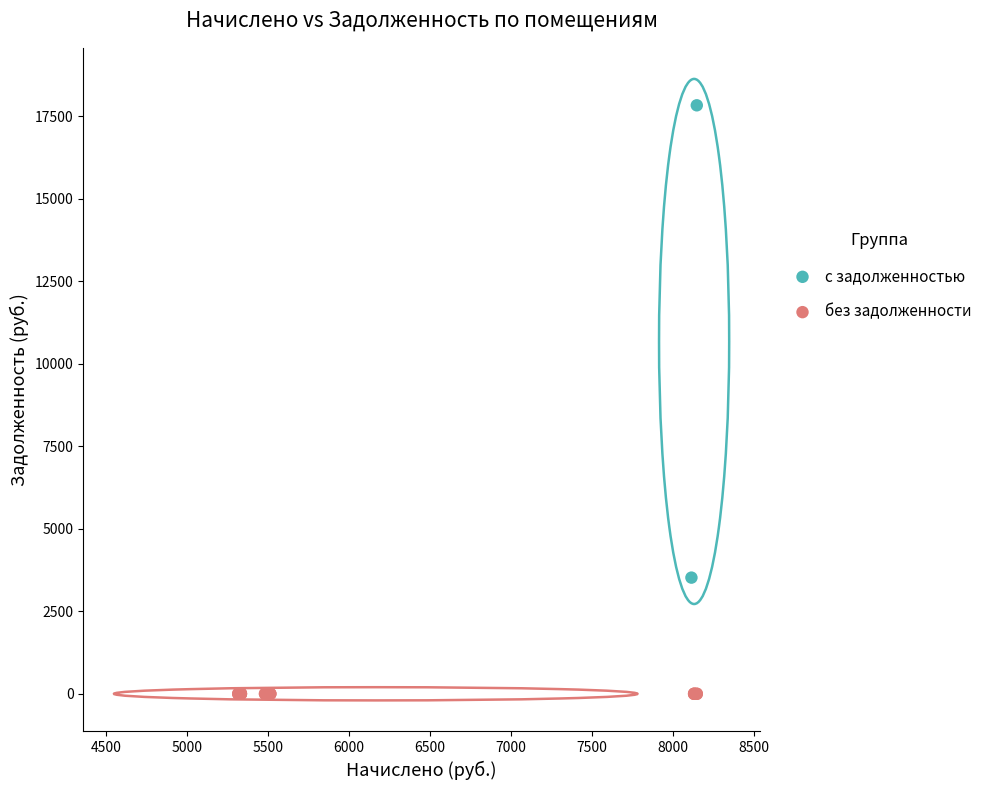

What are all the series names shown in the legend?

с задолженностью, без задолженности